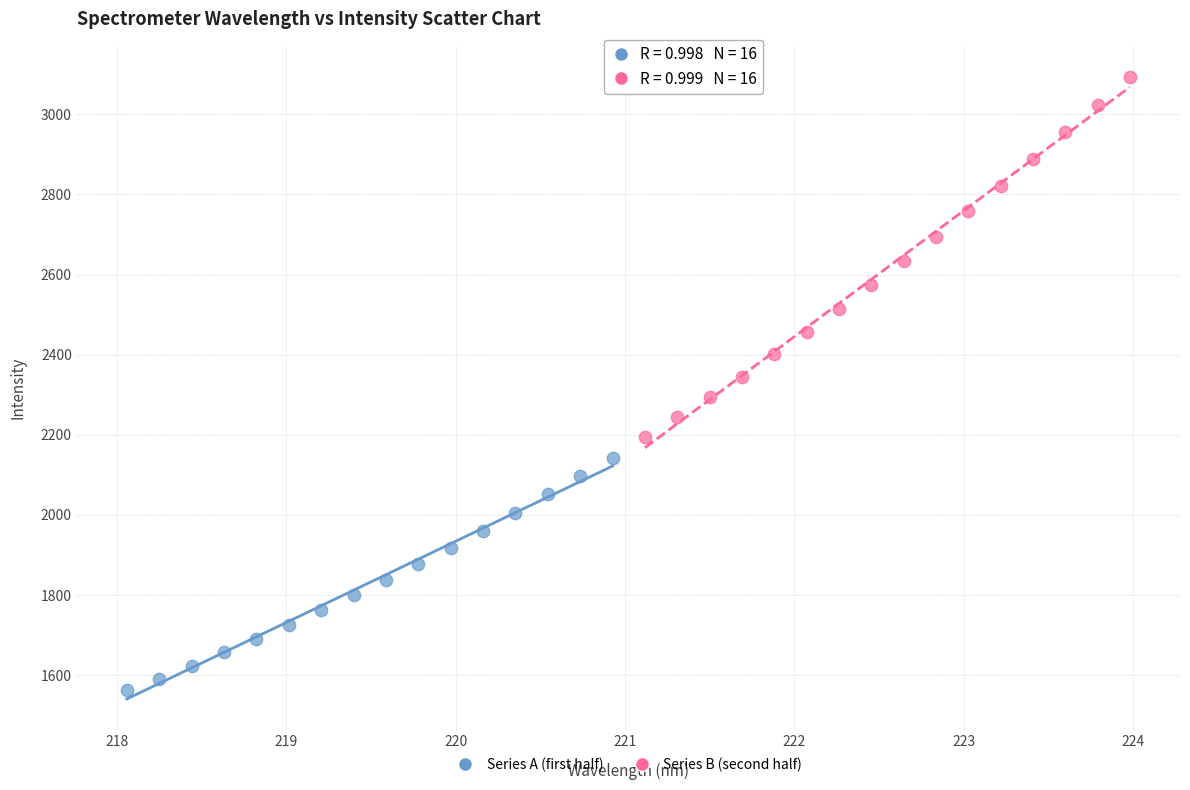

Which series reaches the maximum Y coordinate?

Series B (second half)